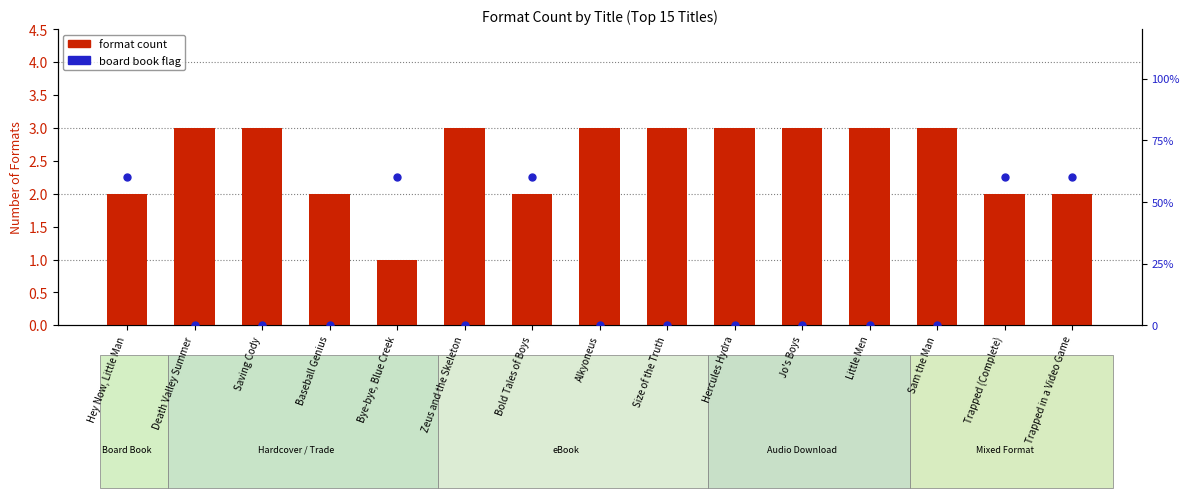

At which category is the sum across all series the highest?

Hey Now, Little Man